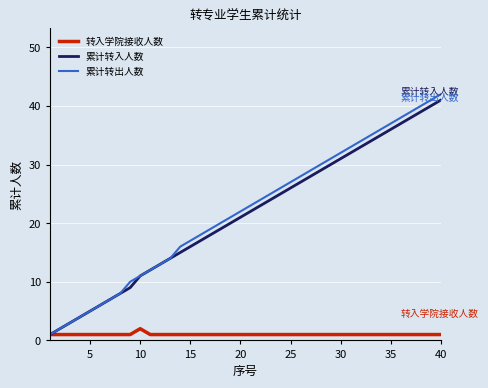

Is this an area chart (filled region under the line)?

No